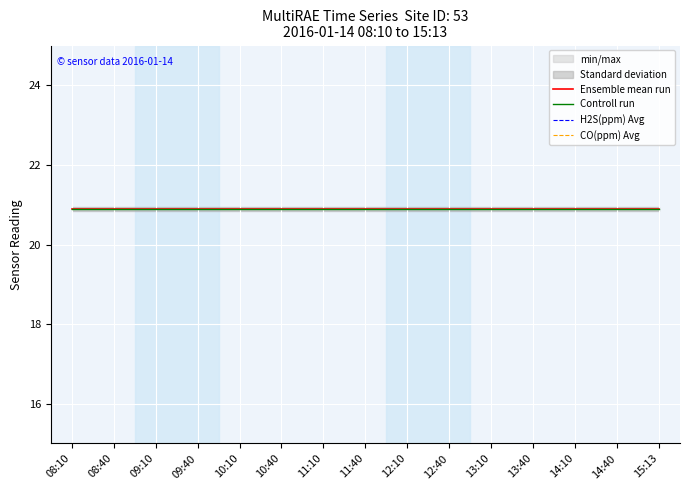

What position from the right is 12:40?

6